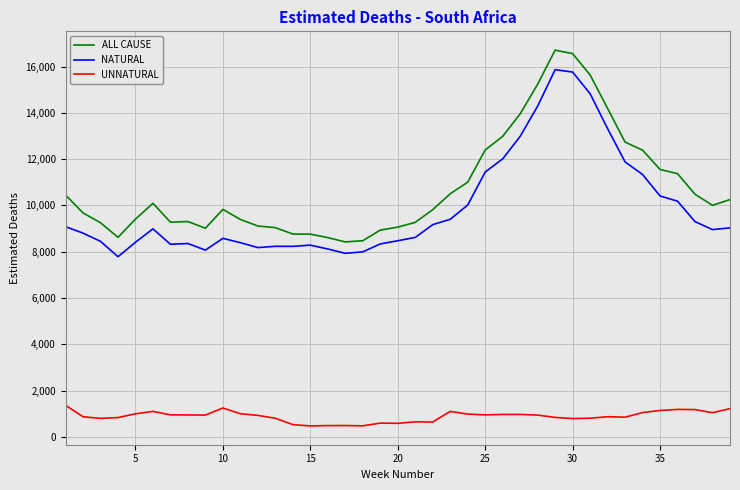

Which series has the largest total across all categories?

ALL CAUSE